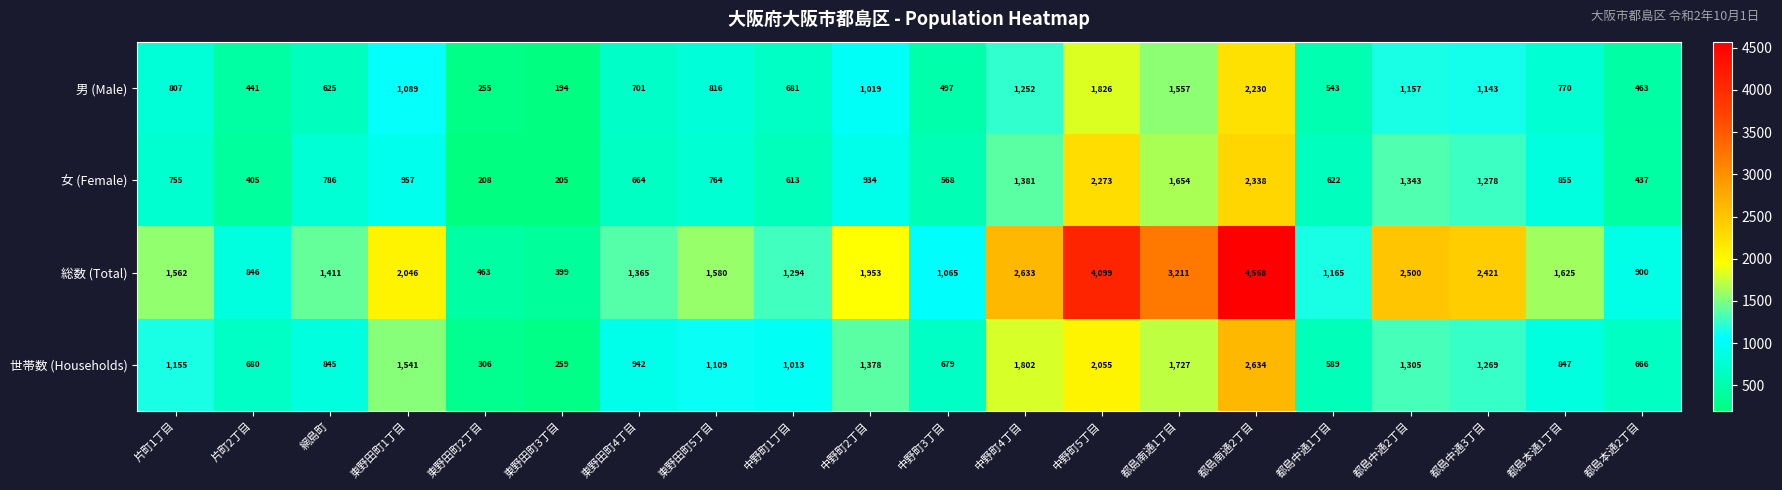

The 女 (Female) series shows 1381 at 中野町4丁目. True or false?

True